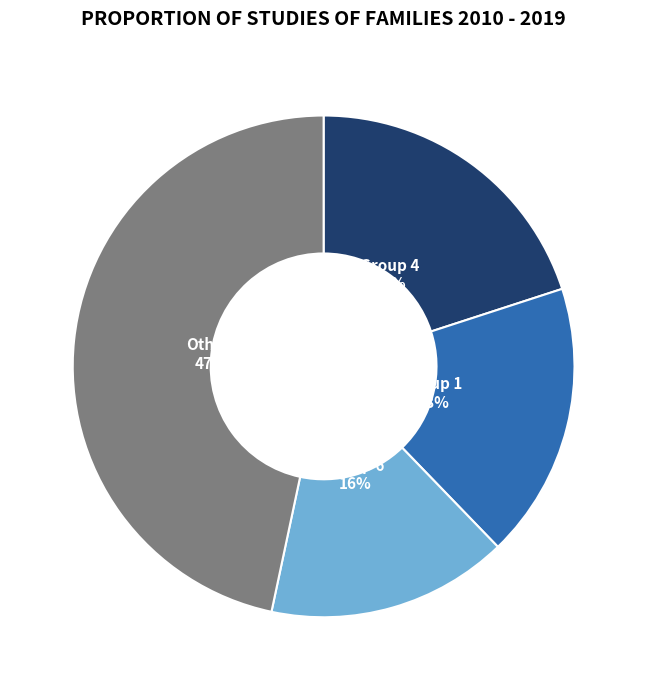

Is there a majority slice in this chart?

No